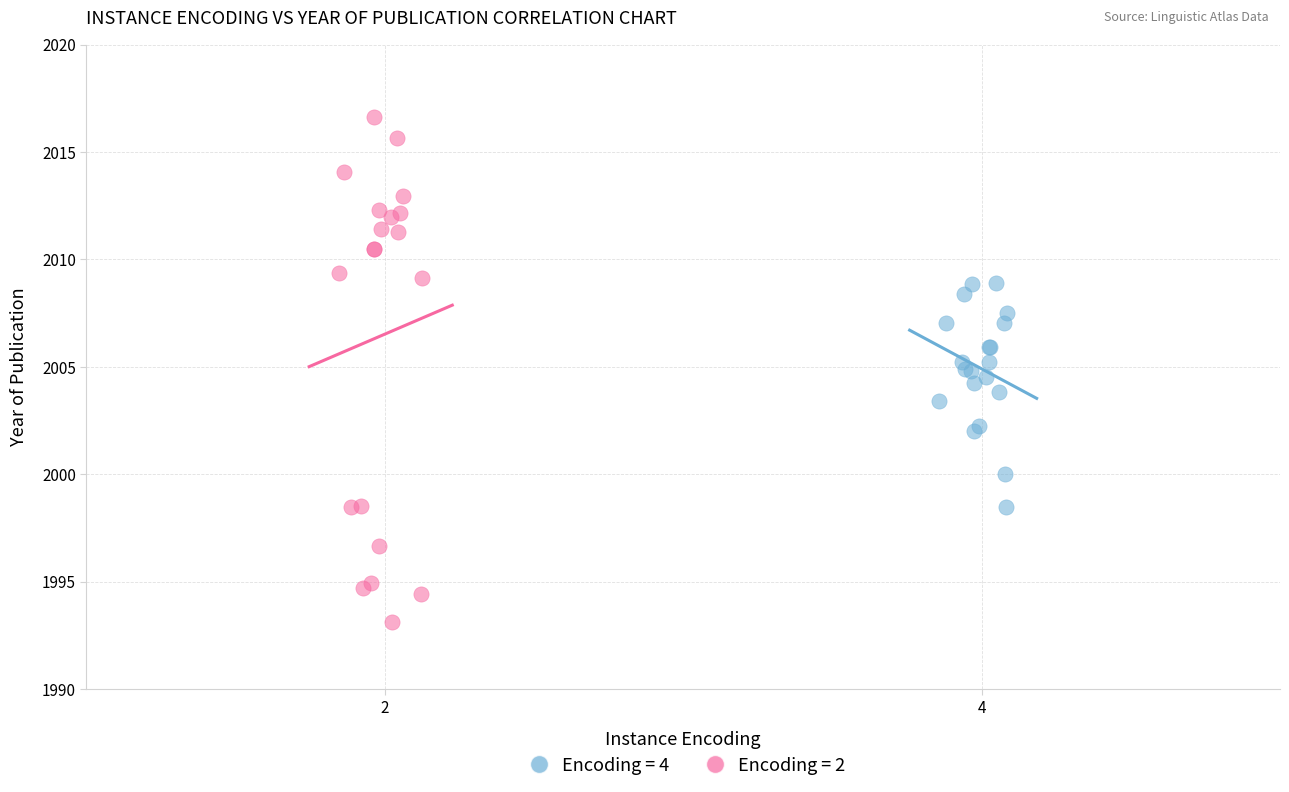

Which series has the largest Y range (max minus min)?

Encoding = 2